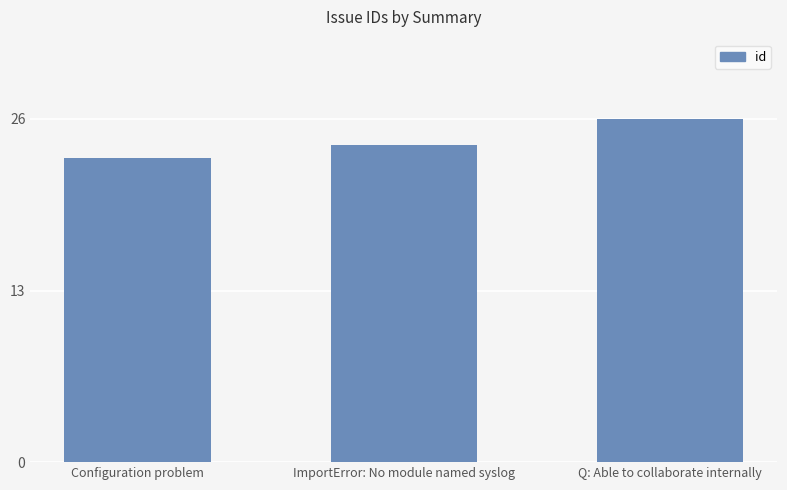

What is the difference between the second highest and minimum values?

1